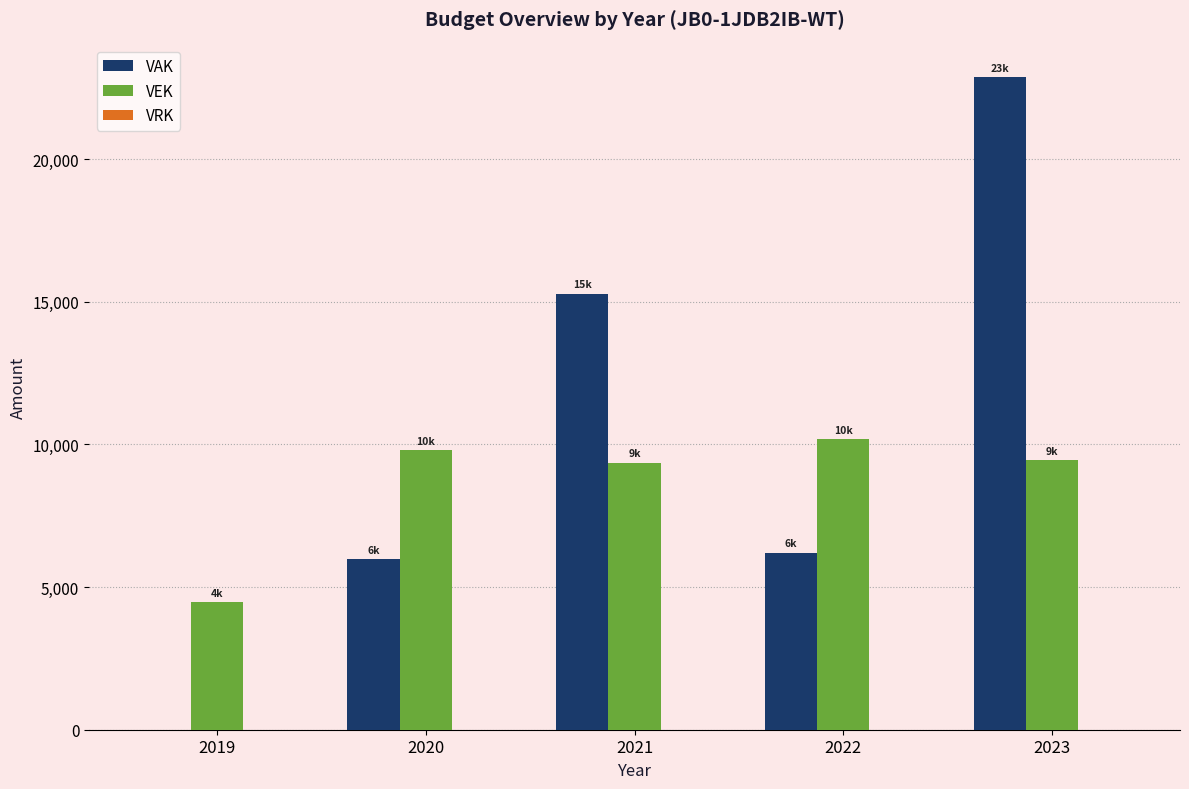

Which label corresponds to the largest value in the chart?

2023